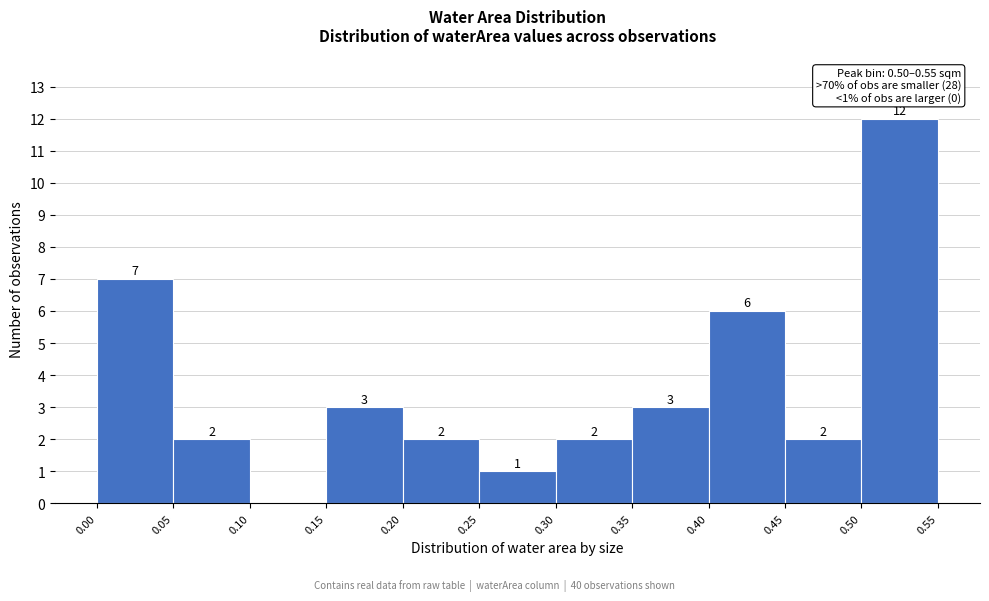

Over which range of the x-axis is the bar tallest?

0.50 to 0.55